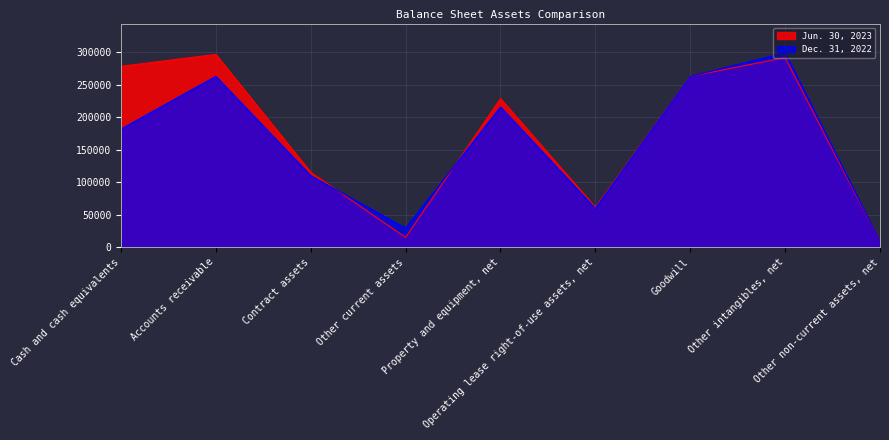

Which category has the highest value in the Jun. 30, 2023 series?

Accounts receivable